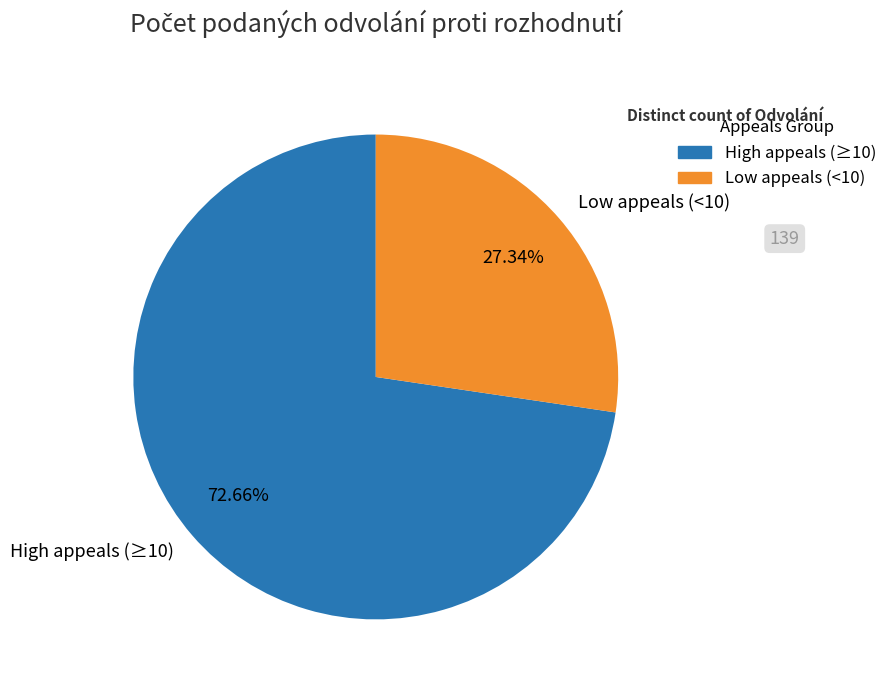

Is there a majority slice in this chart?

Yes